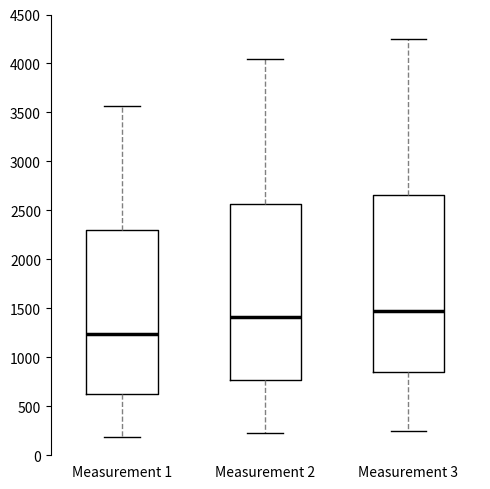

Which box has the highest median line?

Measurement 3